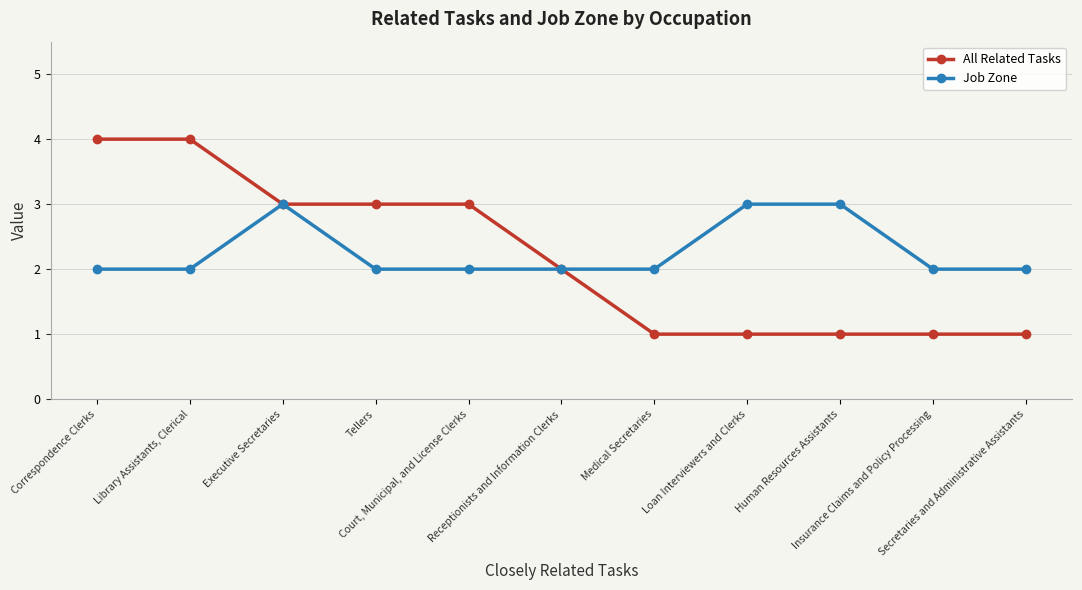

Count the Job Zone values in the range 2 to 3.

11